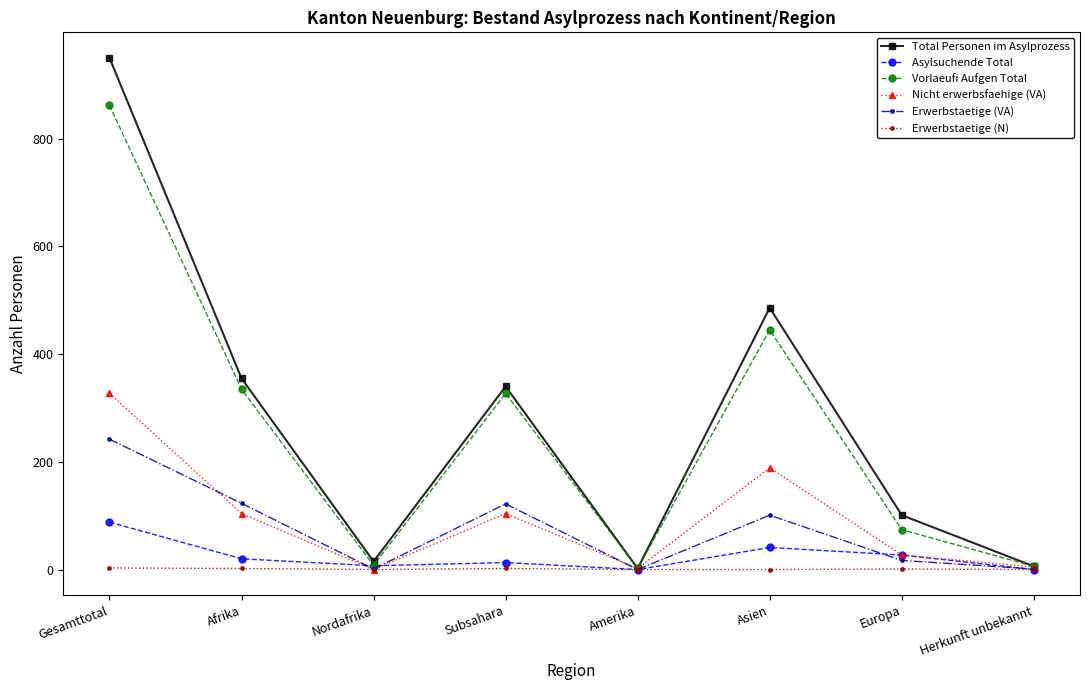

At how many categories does at least one series exceed 138?

4